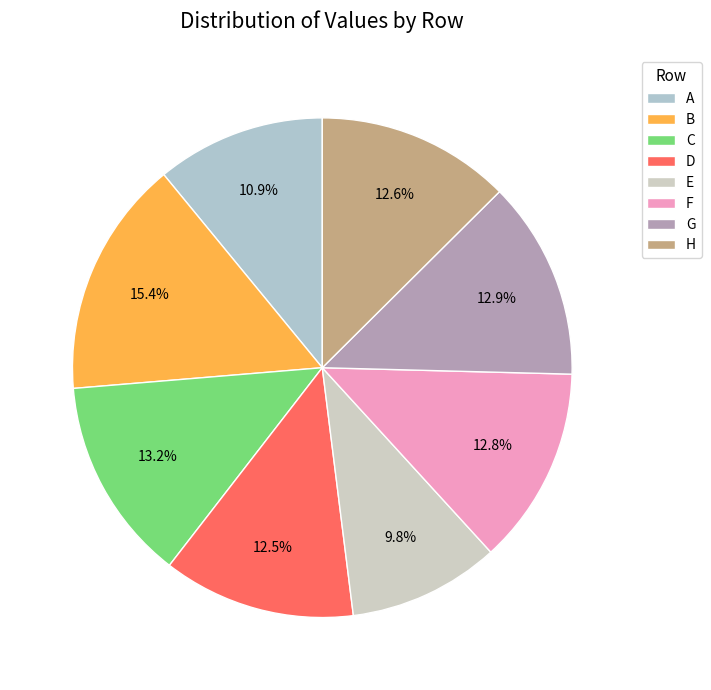

To the nearest percent, what is the average slice percentage?

12%